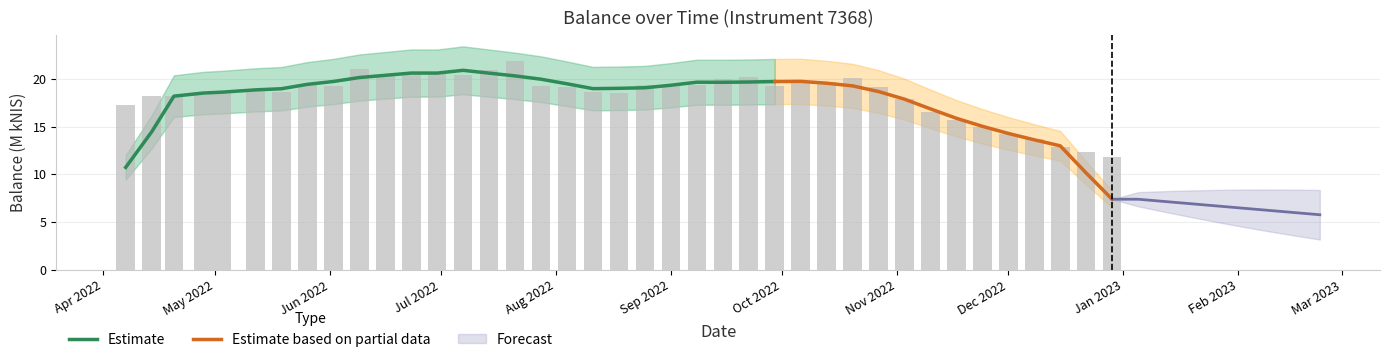

How many bars are there in total?

39